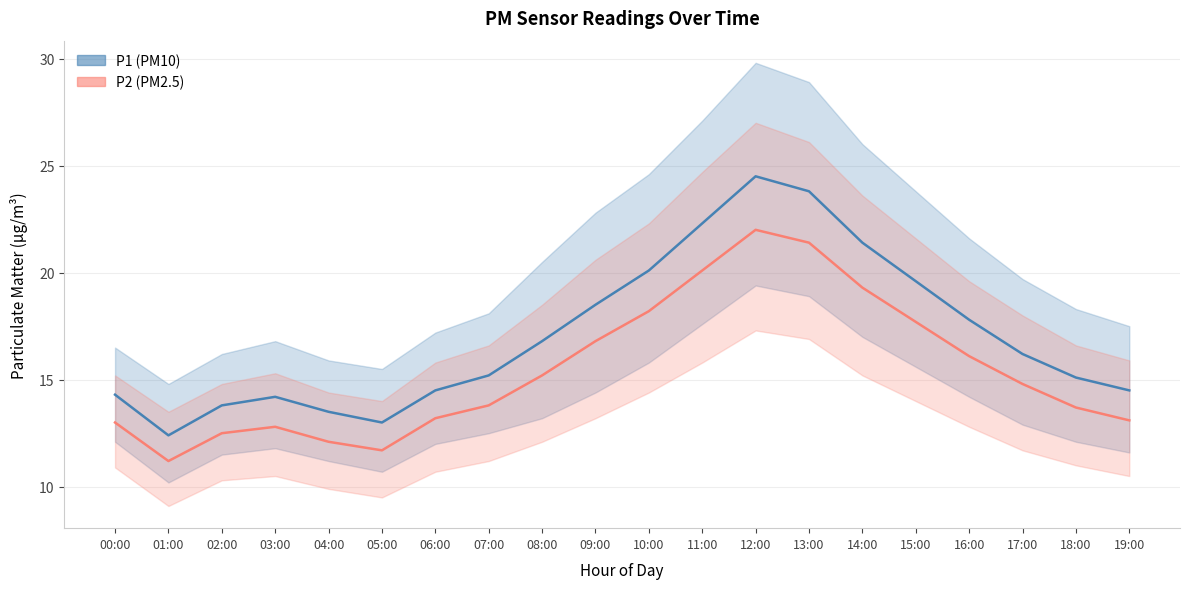

What is the difference between the P2 (PM2.5) values at 12:00 and 13:00?

0.6